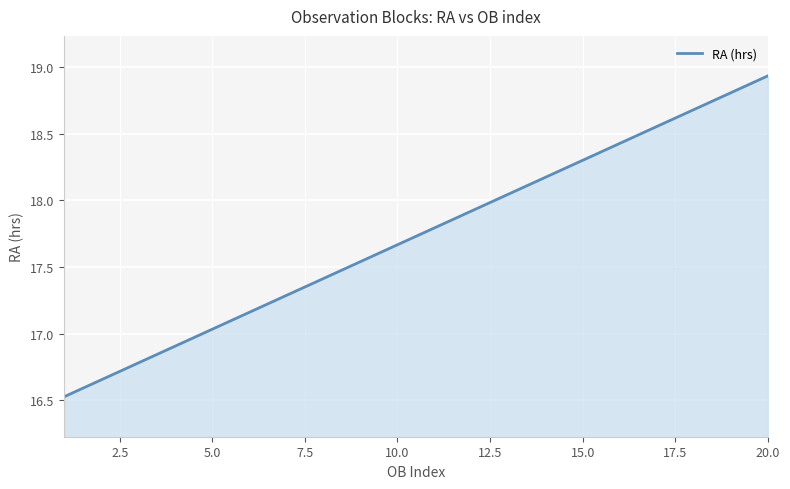

What is the difference between the maximum and minimum values?

2.4